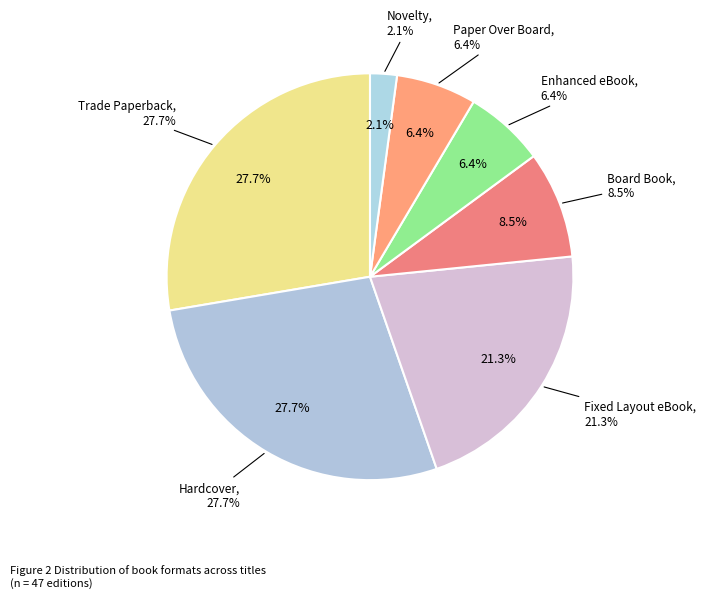

Is there any slice that represents more than half of the pie?

No